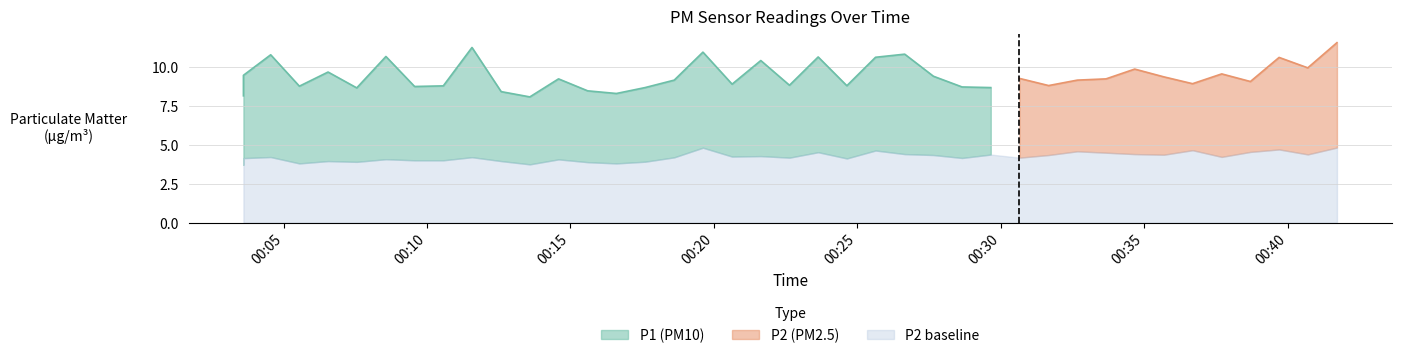

What is the difference between the highest and lowest values at 2023-04-15T00:13:35?

4.3